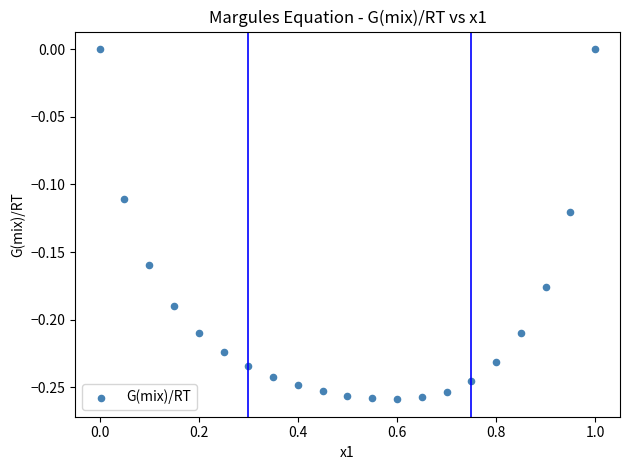

What is the range of Y values (max minus min)?

0.3